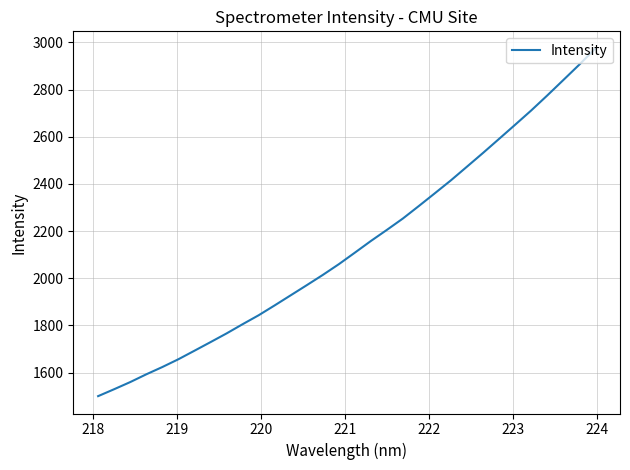

What is the difference between the maximum and minimum values?

1473.3